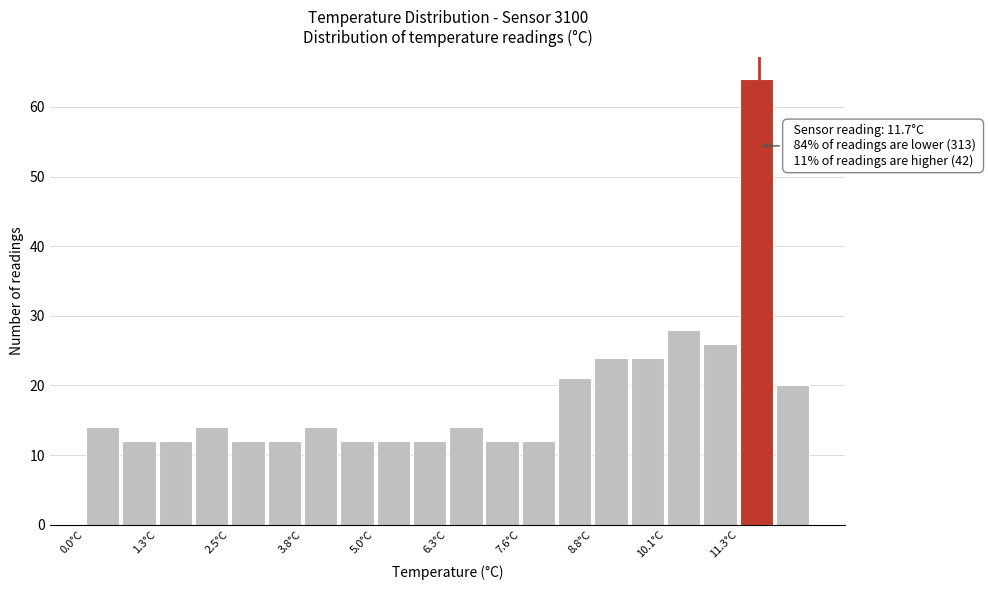

Around what value on the x-axis is the tallest bar? Give the approximate position of its centre, as read against the axis.

11.6